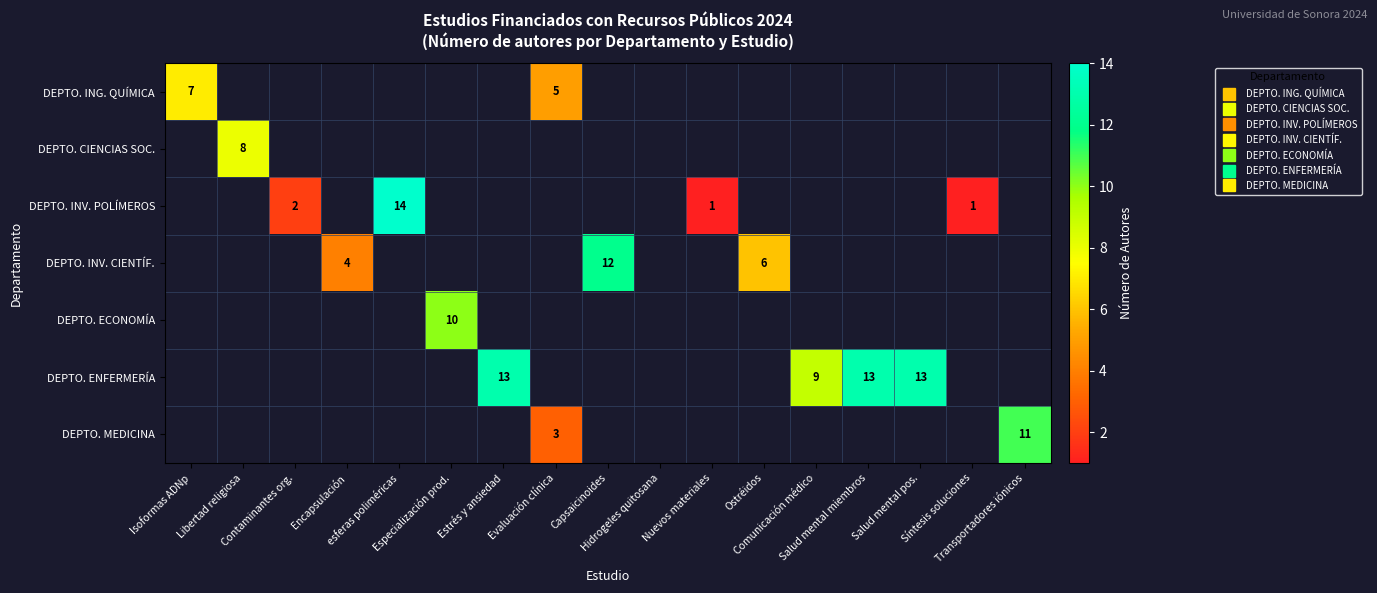

Count the number of data series in this chart.

7